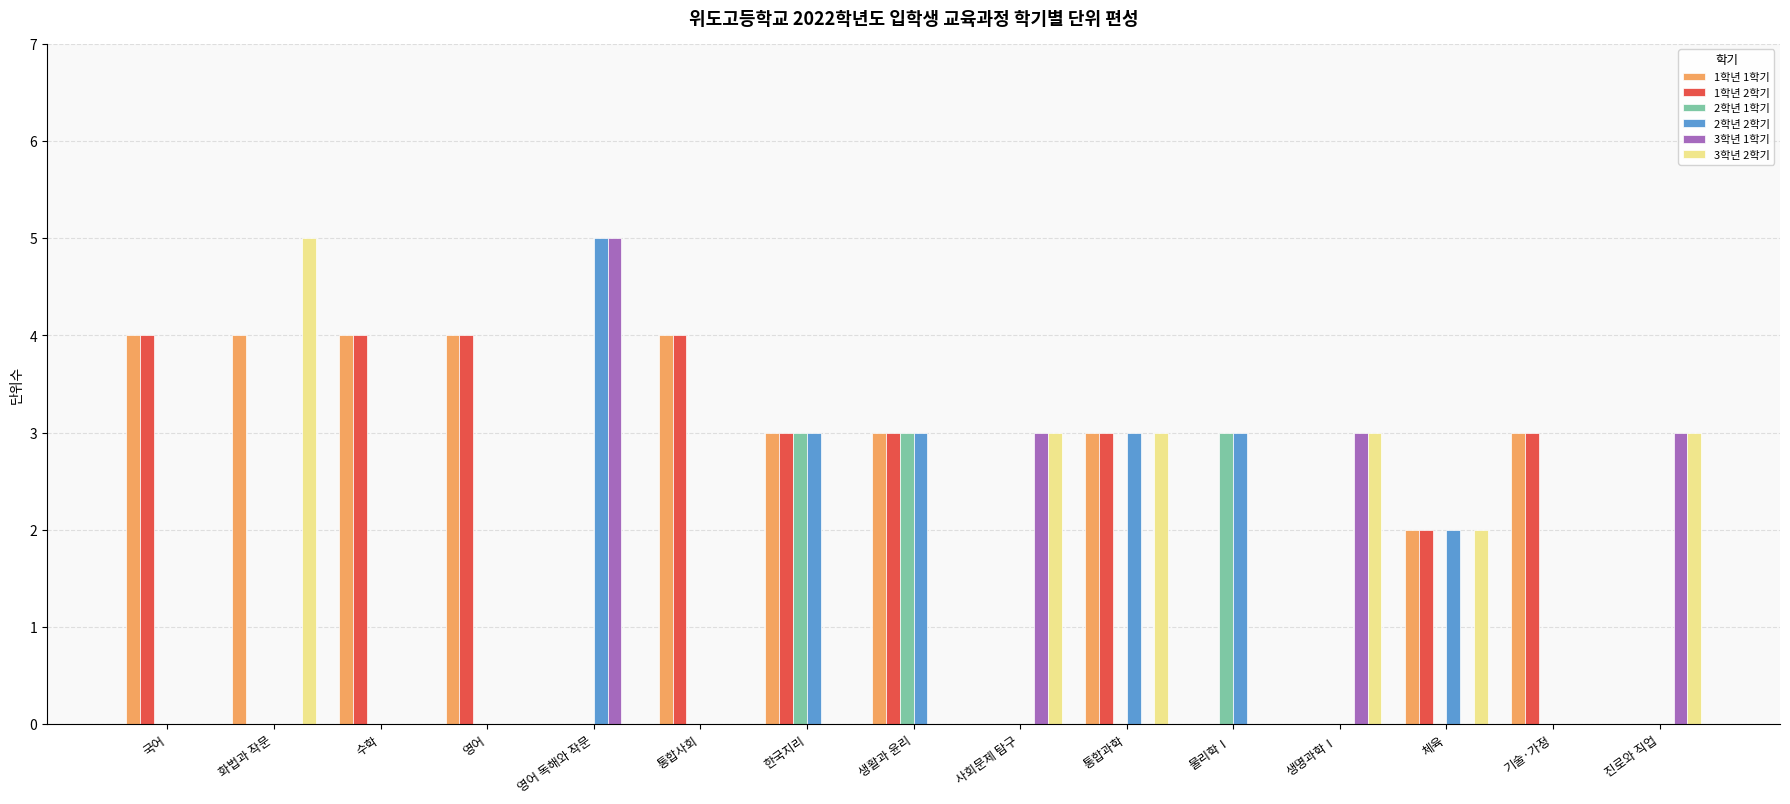

How many 1학년 1학기 values are between 0 and 4?

15